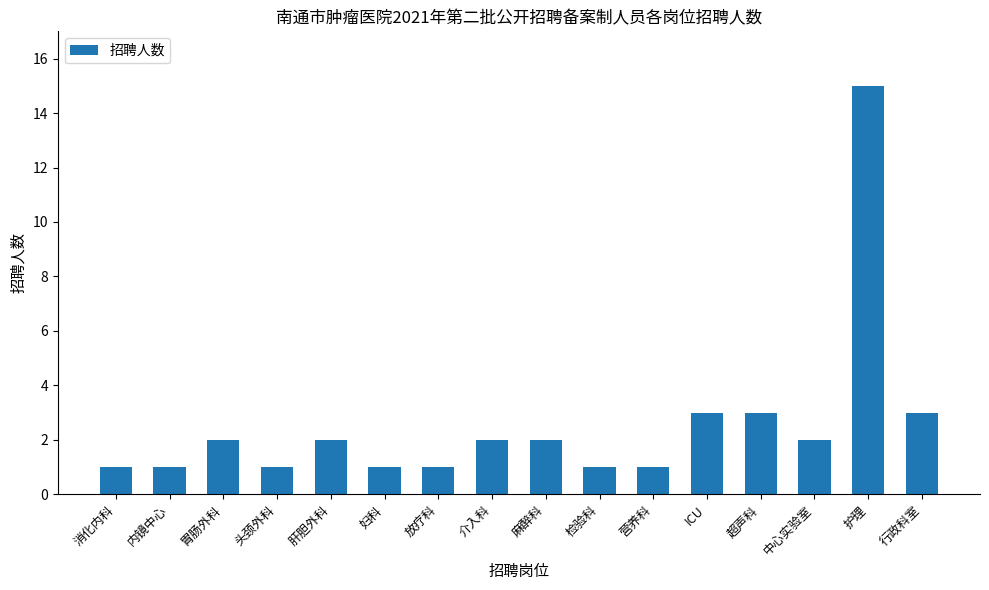

What is the difference between the values at 营养科 and 护理?

14